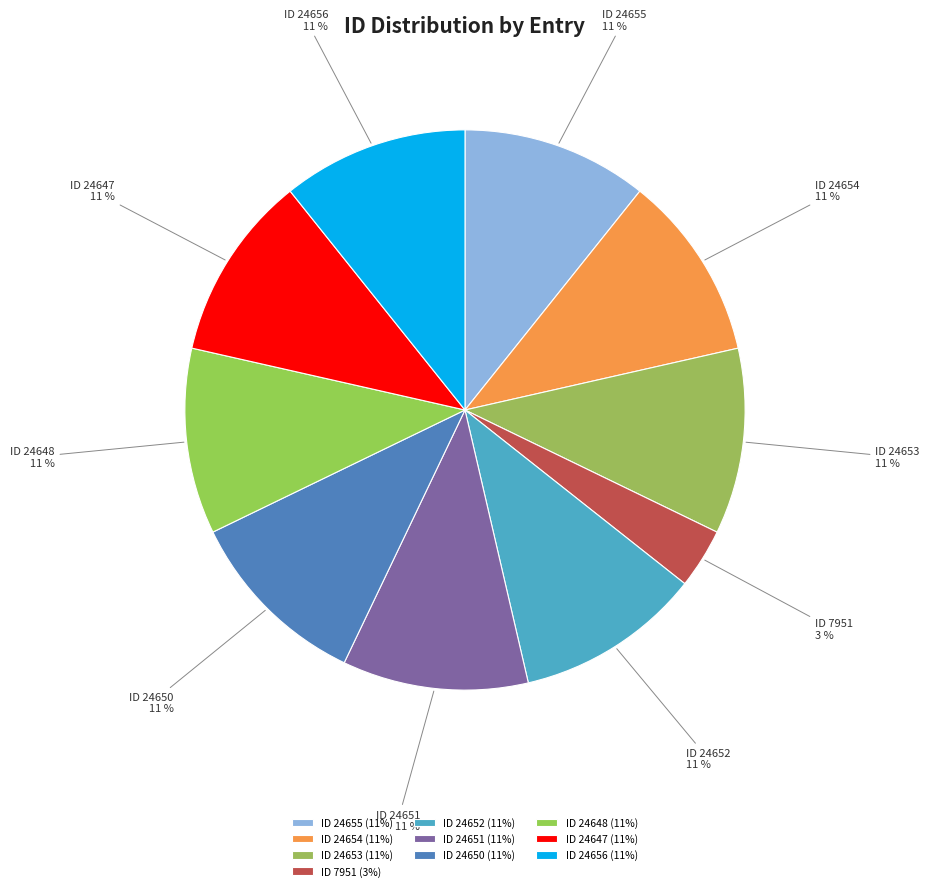

Is there any slice that represents more than half of the pie?

No